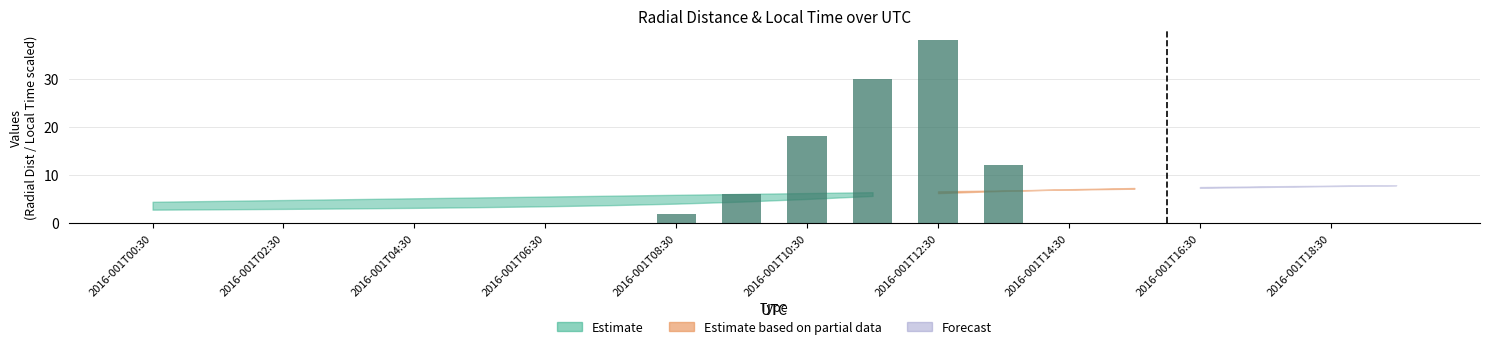

What is the greatest value displayed?

38